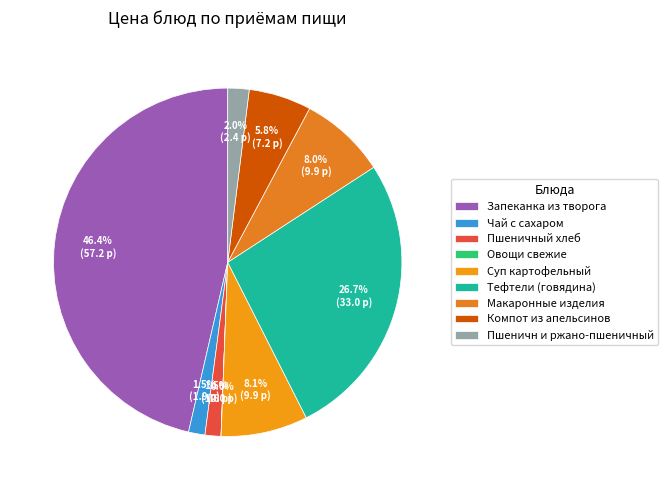

Does Суп картофельный account for over 50% of the chart?

No